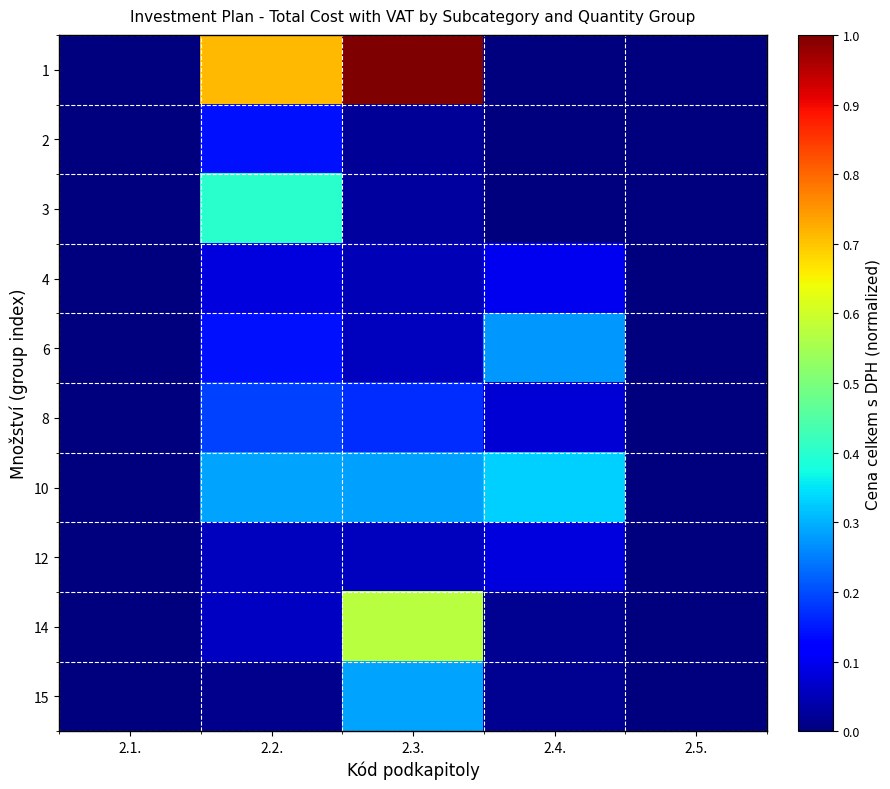

Rank the series by their maximum value, from lowest to highest.

12, 4, 2, 8, 6, 15, 10, 3, 14, 1